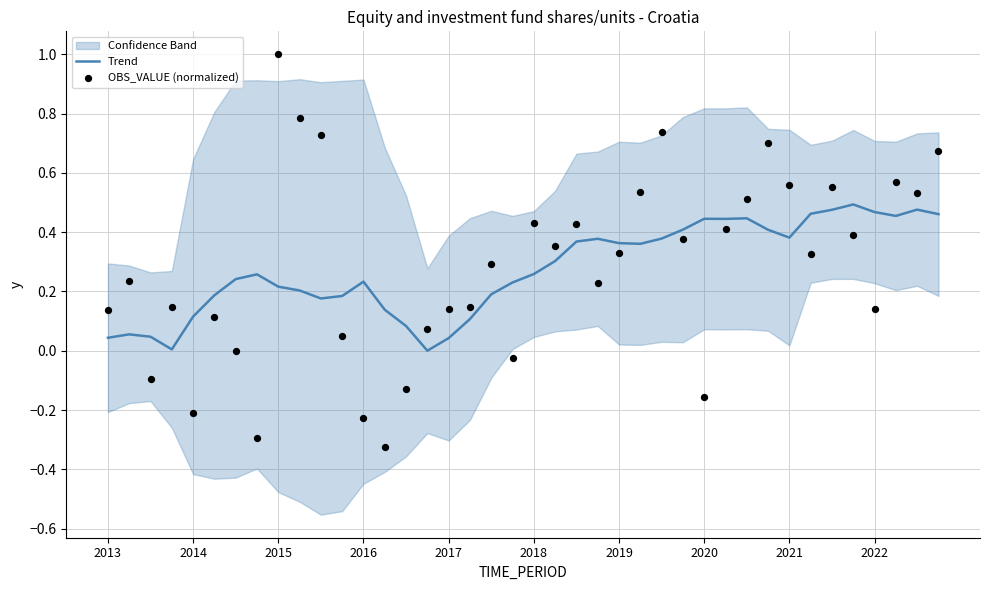

The value of Trend at 2013 is 0.1. True or false?

False